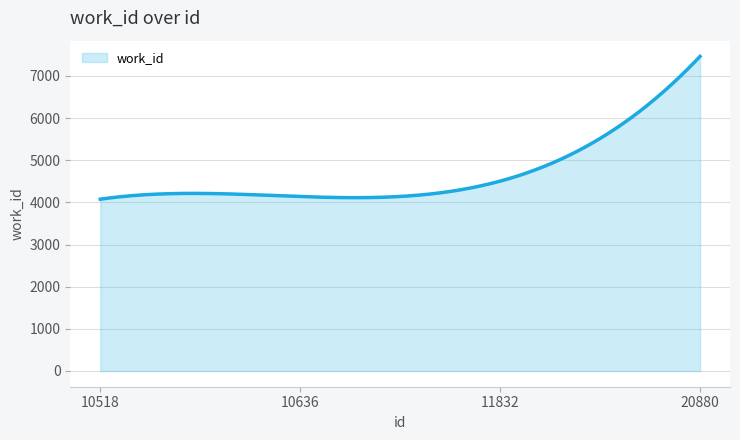

What is the maximum value shown in the chart?

7462.0